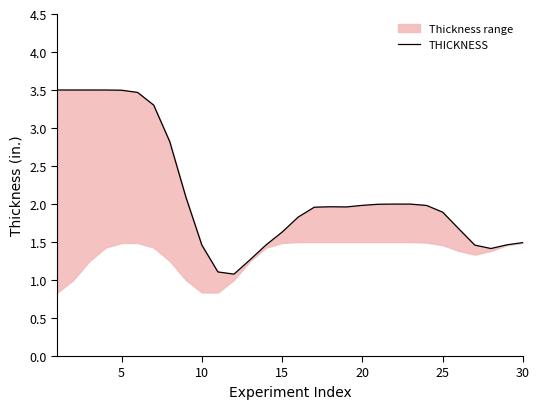

How many points are higher than both their immediate neighbors (excluding endpoints)?

2